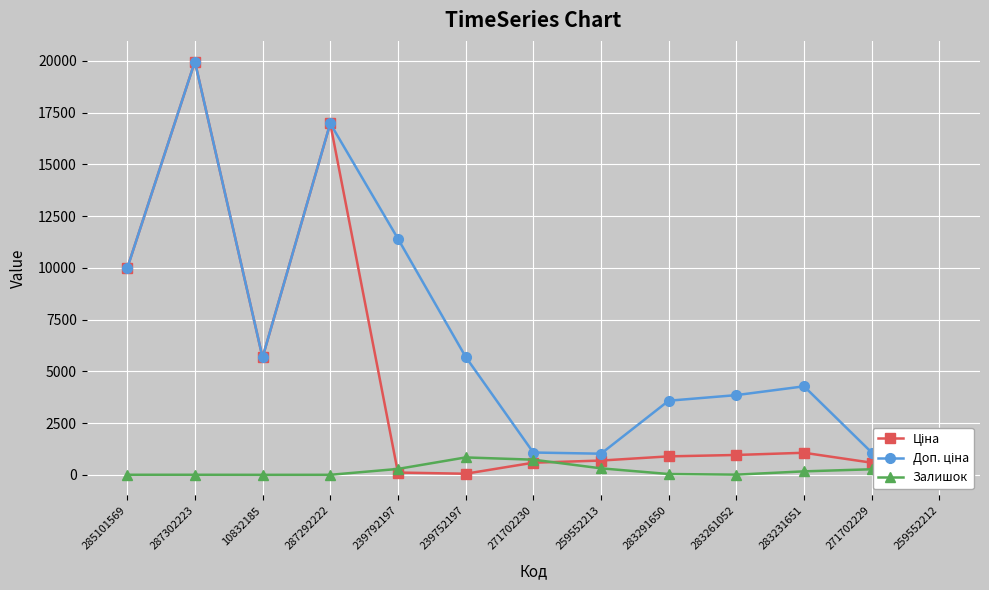

What is the sum of all Доп. ціна values?

85633.6